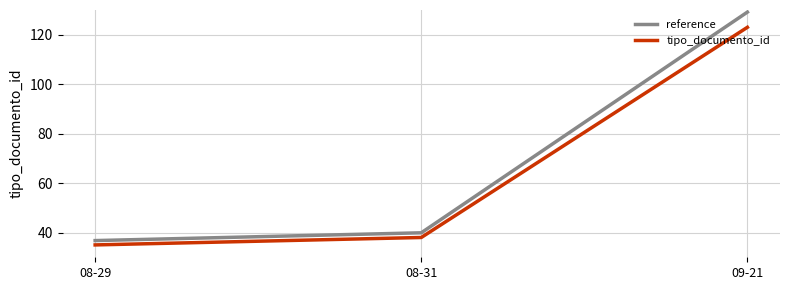

The tipo_documento_id series shows 38.0 at 08-31. True or false?

True